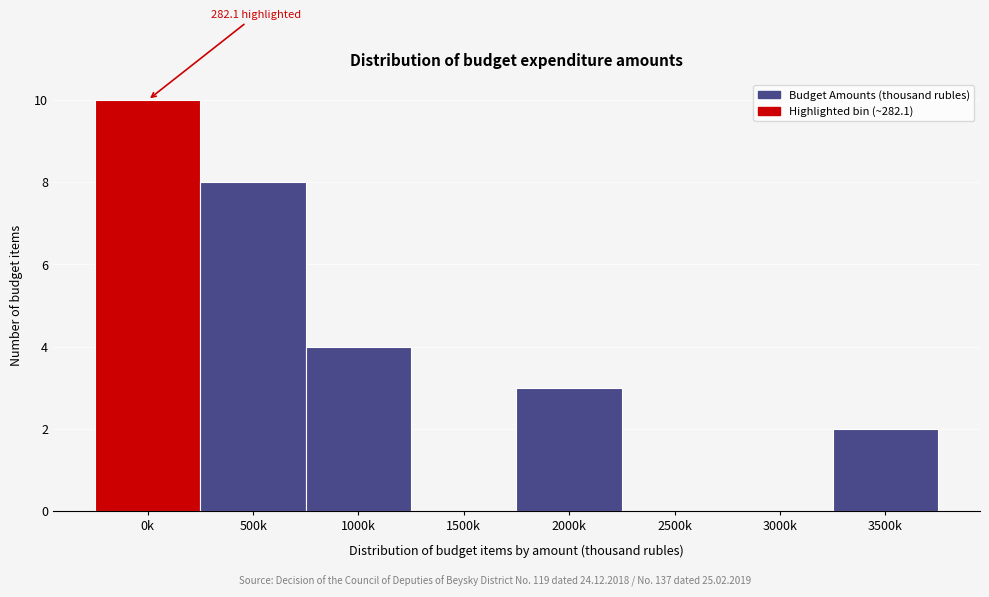

Reading left to right, what are all the values shown in this chart?

0k=10	500k=8	1000k=4	1500k=0	2000k=3	2500k=0	3000k=0	3500k=2